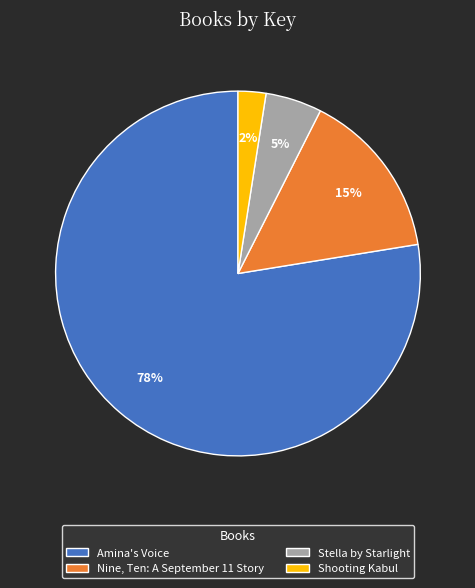

Combined, do Shooting Kabul and Stella by Starlight account for over 50%?

No